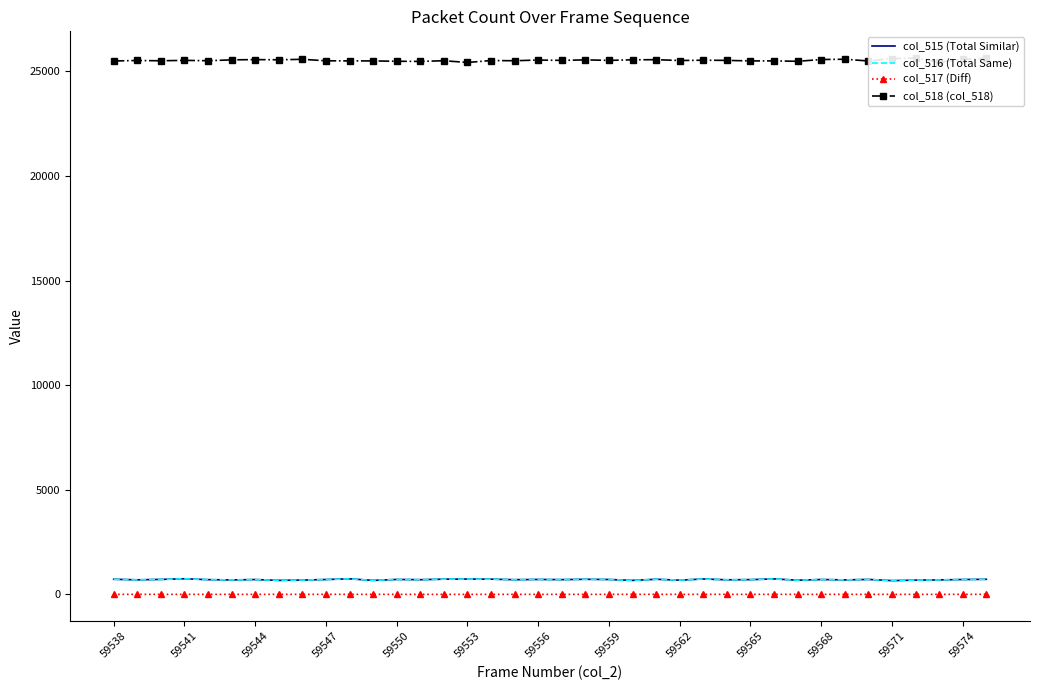

What are all the series names shown in the legend?

col_515 (Total Similar), col_516 (Total Same), col_517 (Diff), col_518 (col_518)